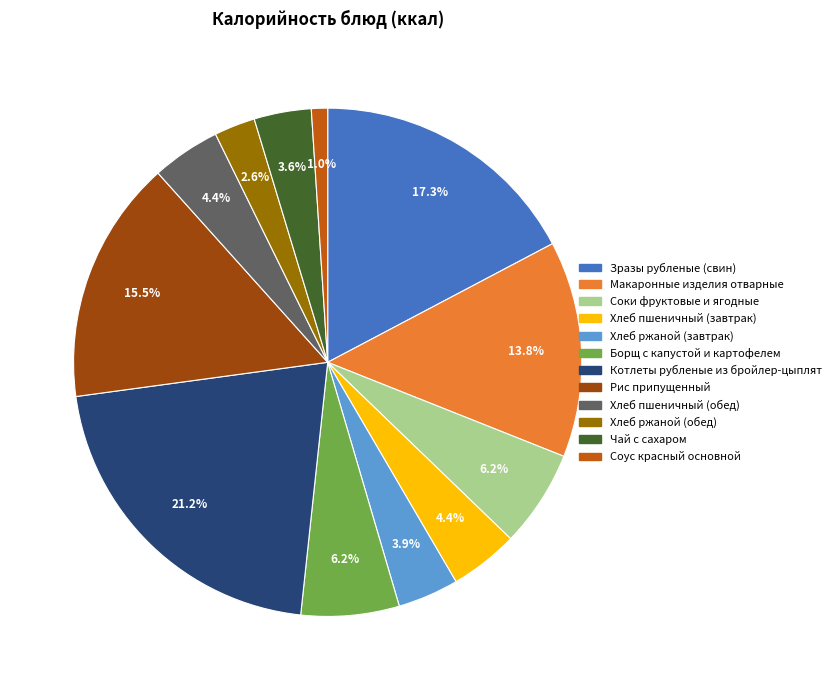

To the nearest percent, what is the average slice percentage?

8%